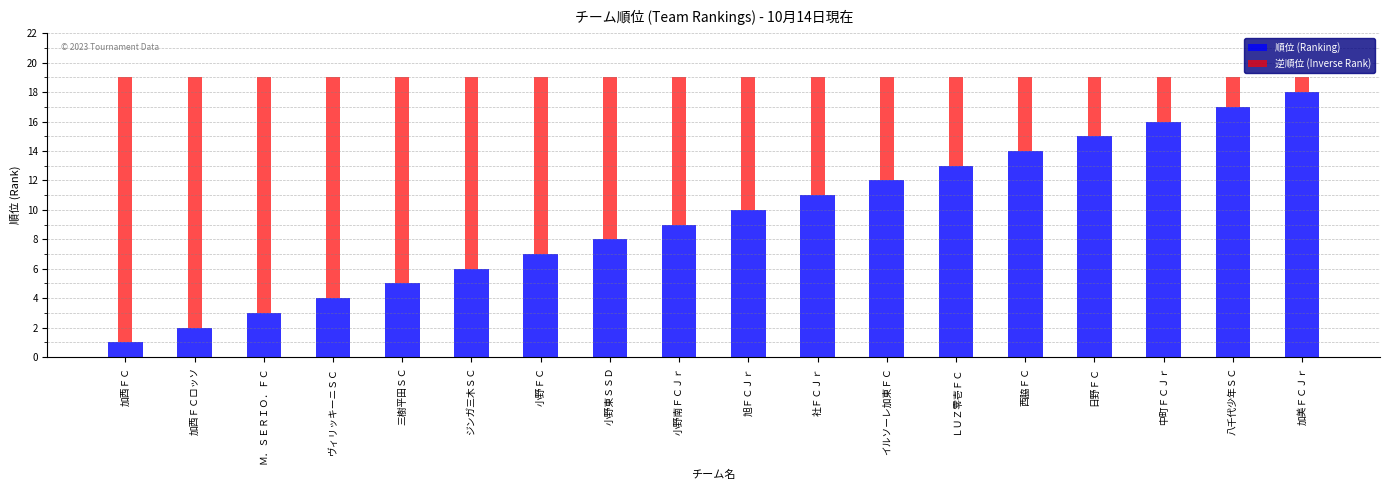

What is the difference between the second highest and minimum values in the 順位 (Ranking) series?

16